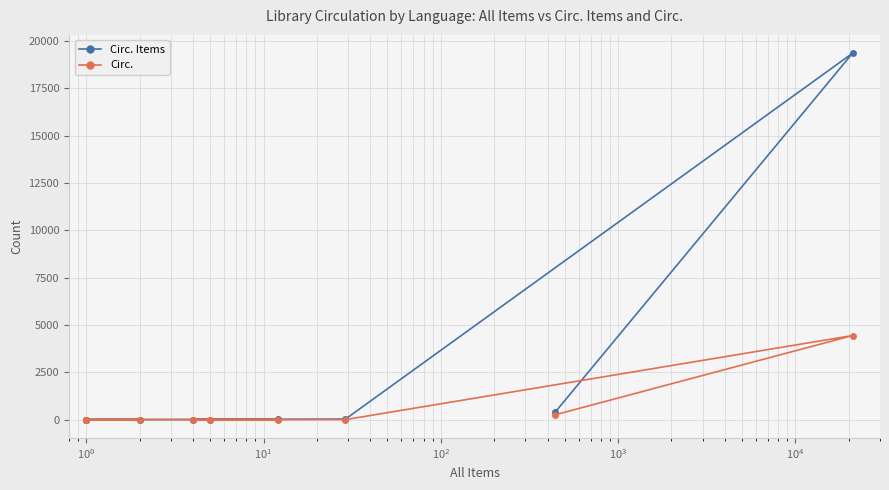

What is the difference between the maximum and minimum values in the Circ. series?

4443